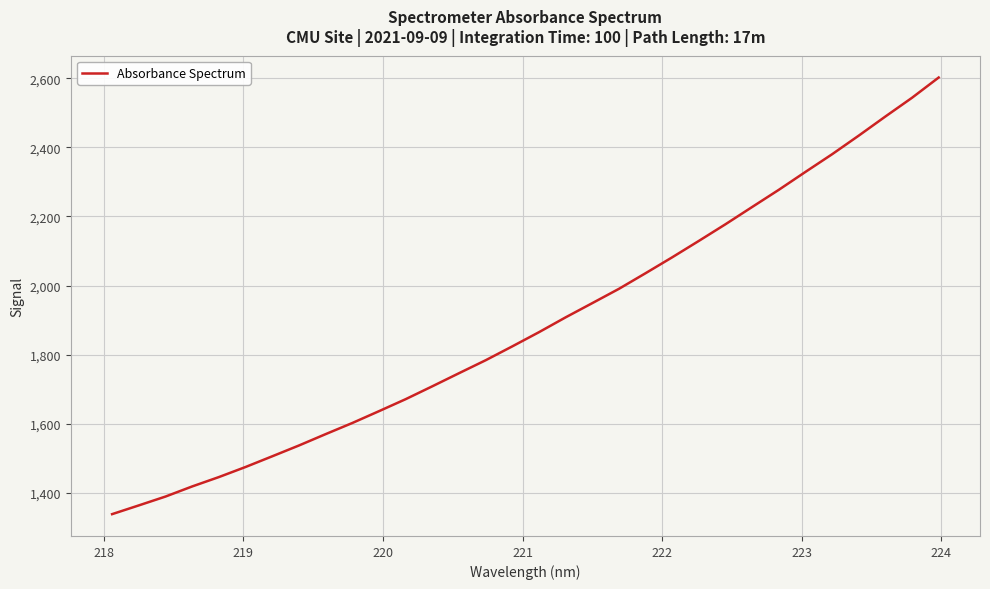

What is the greatest value displayed?

2602.7